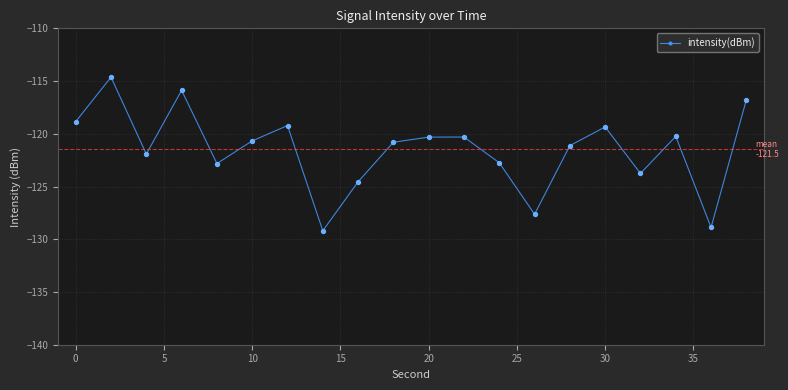

True or false: there are more than 0 points higher than both neighbors.

True